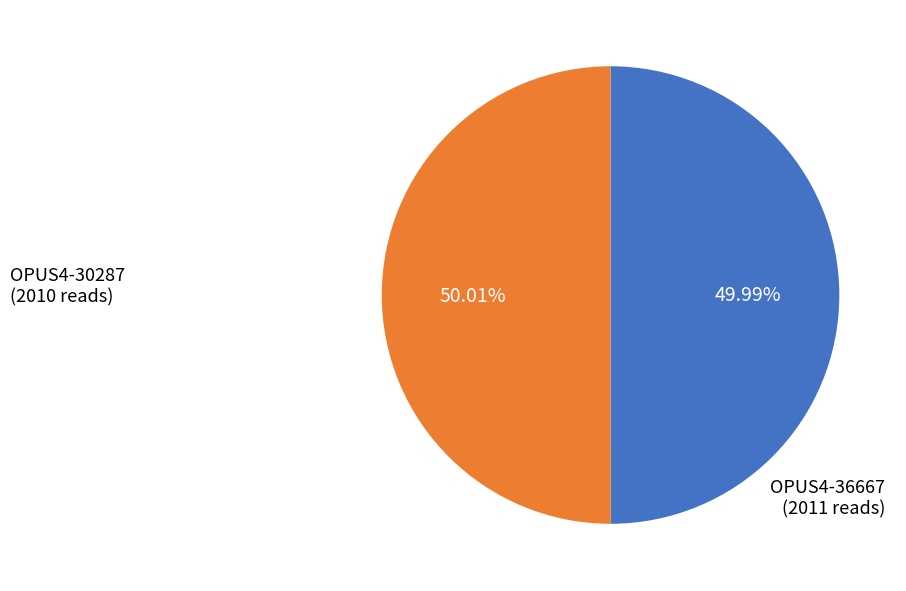

Is there a majority slice in this chart?

Yes